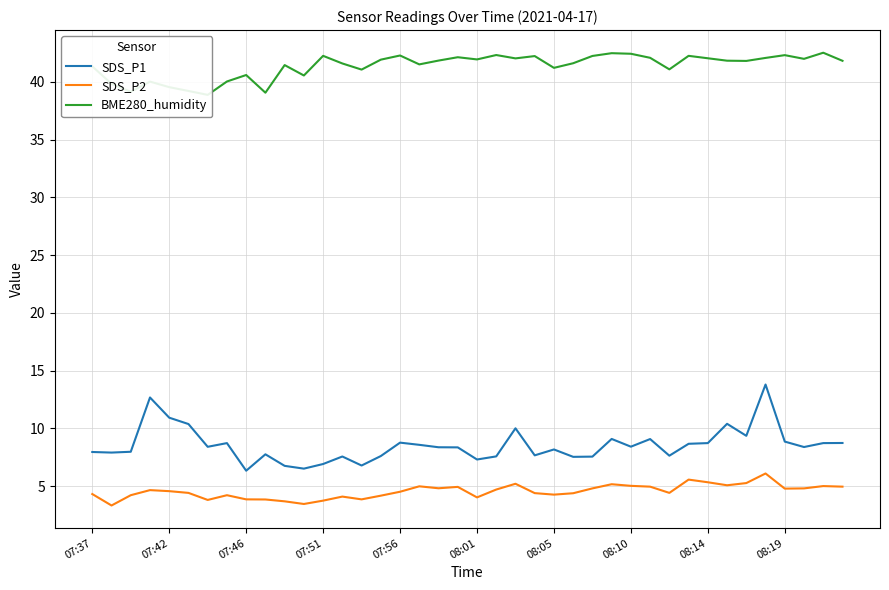

How many data points in SDS_P1 are less than 8?

17